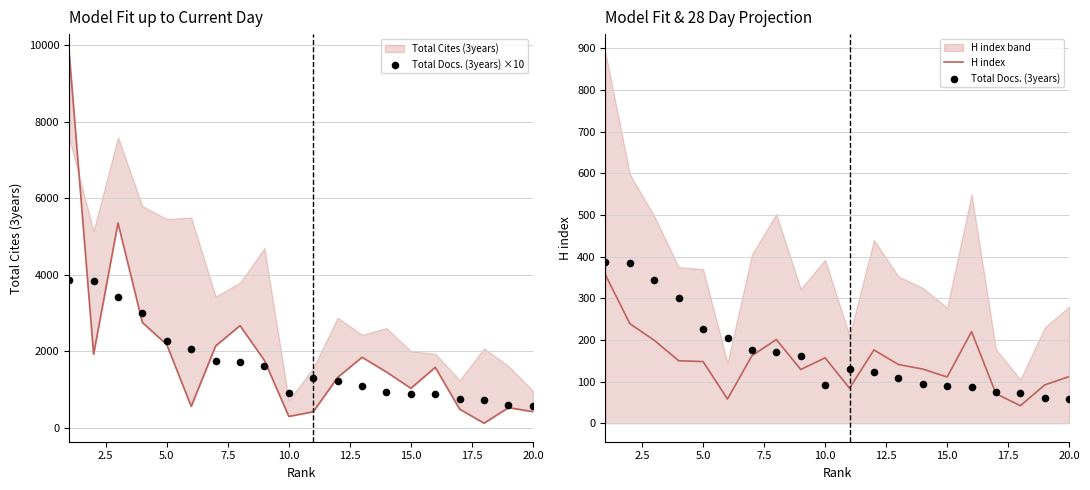

Which series reaches the minimum Y coordinate?

H index